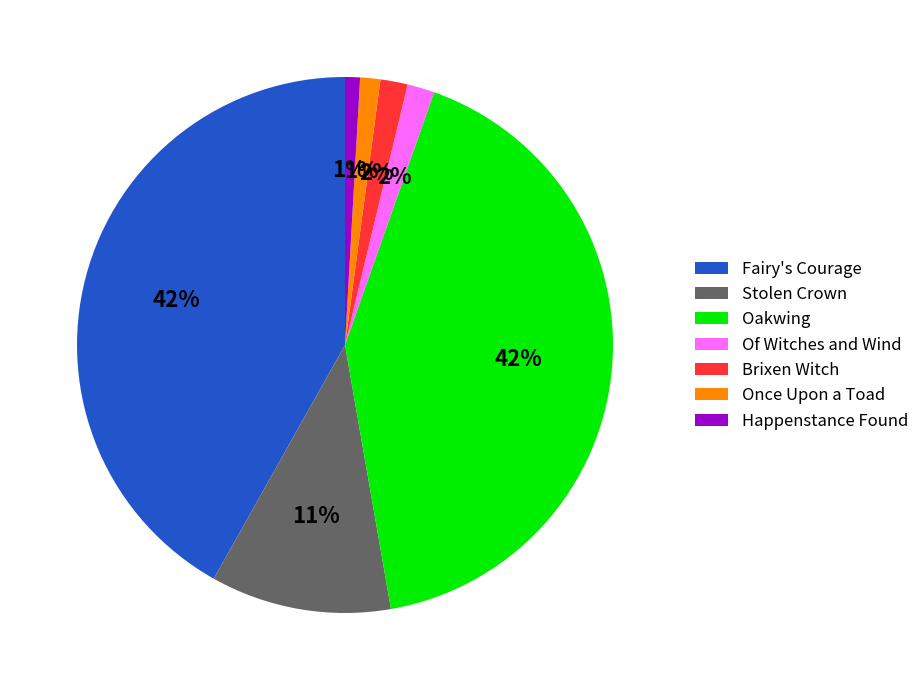

Which has a higher value, Stolen Crown or Brixen Witch?

Stolen Crown